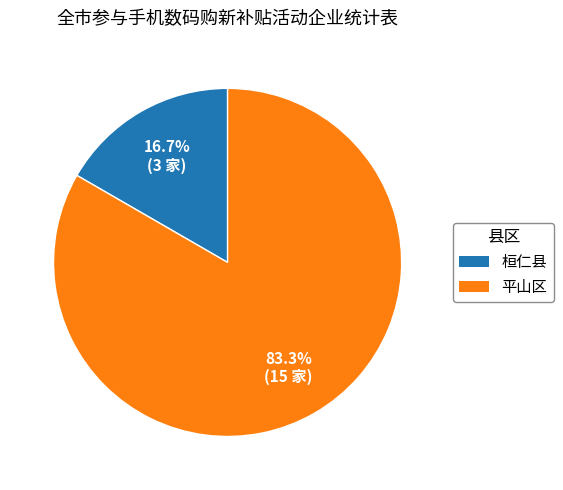

Which slice is the smallest?

桓仁县